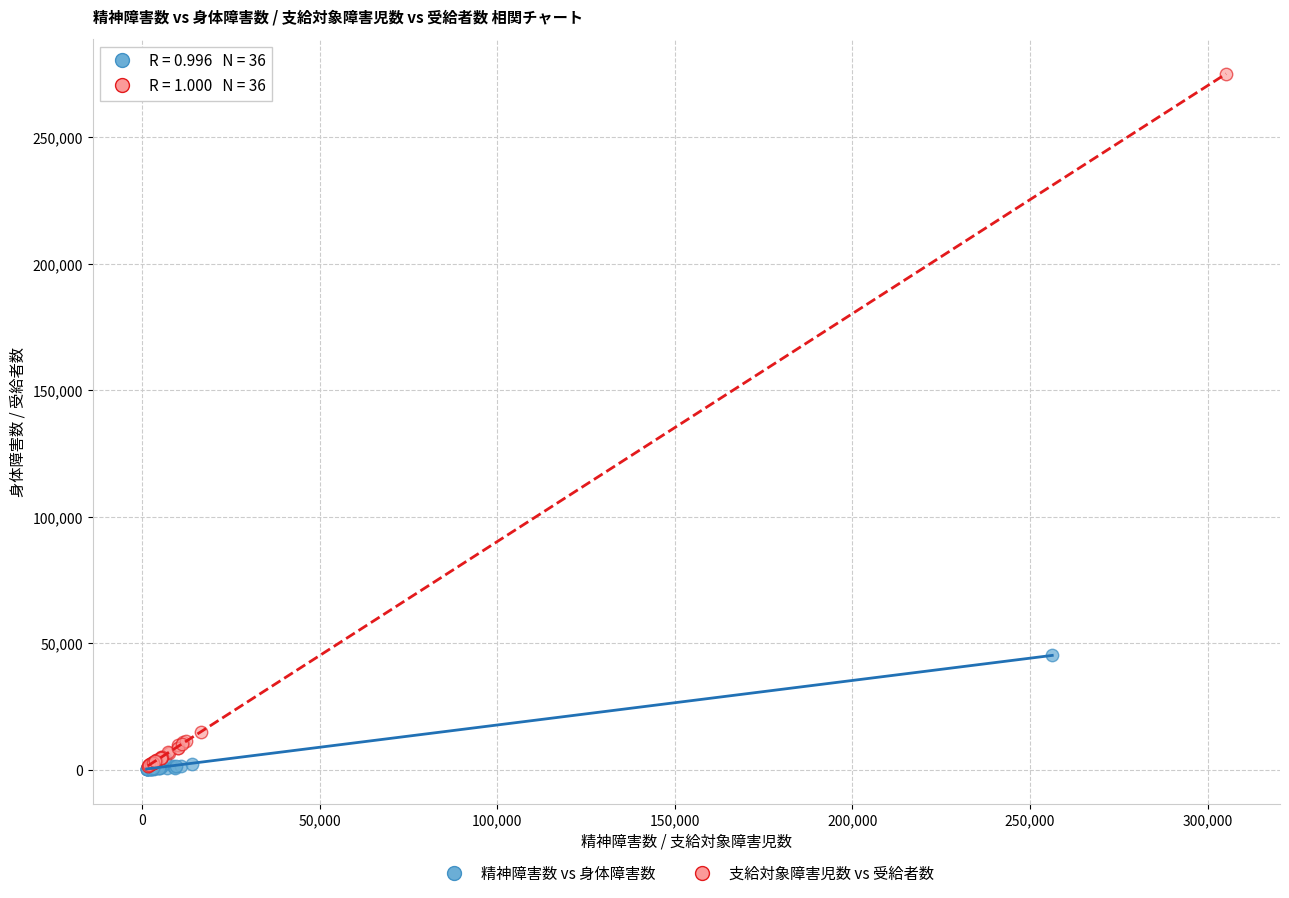

Which series has the widest spread of Y values?

支給対象障害児数 vs 受給者数